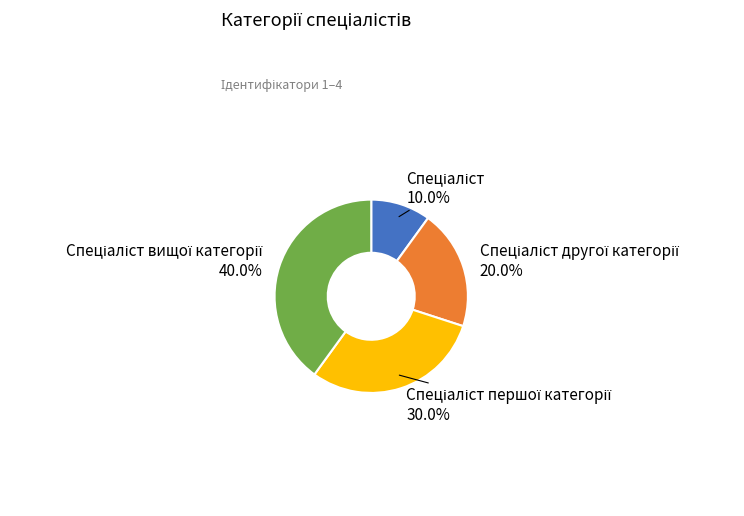

To the nearest percent, what is the difference between the largest and smallest slice percentages?

30%